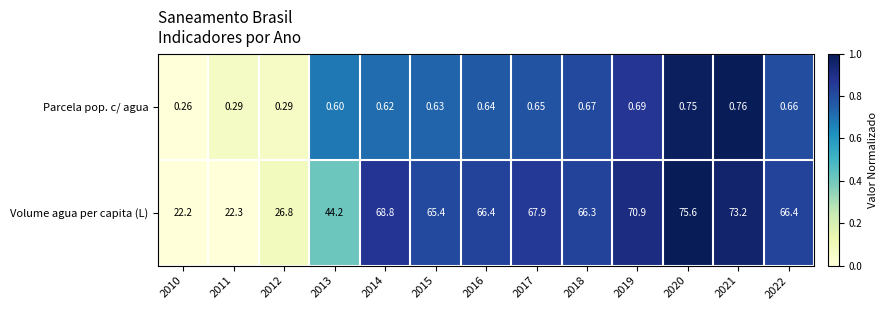

Which series has the largest total across all categories?

Volume agua per capita (L)